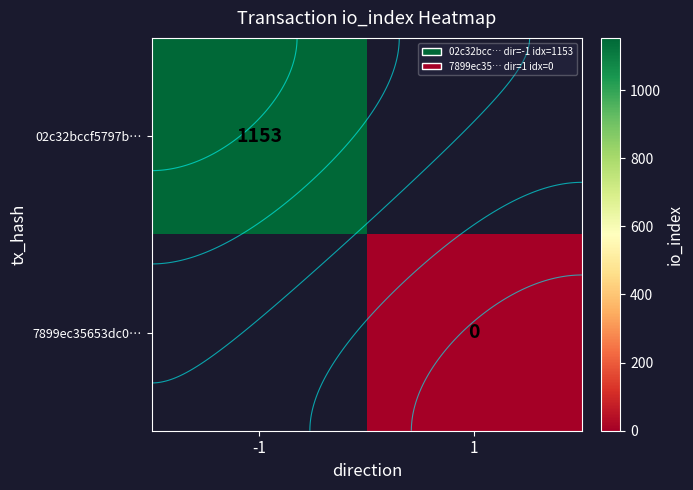

Is the value of 02c32bccf5797b… at -1 greater than the value of 7899ec35653dc0… at 1?

Yes